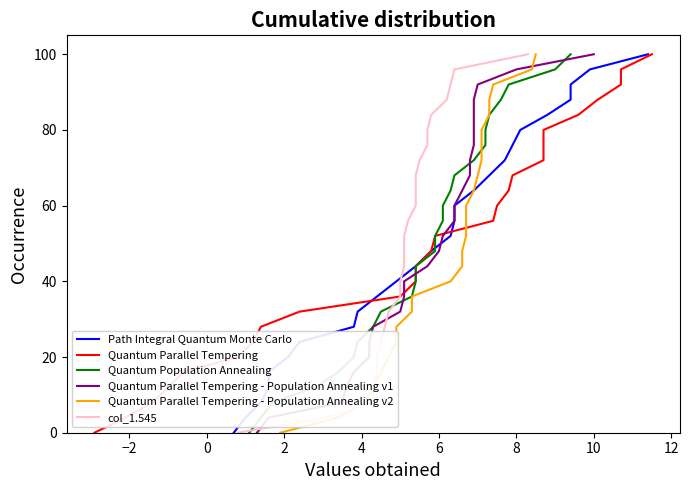

What is the sum of all Path Integral Quantum Monte Carlo values?

1300